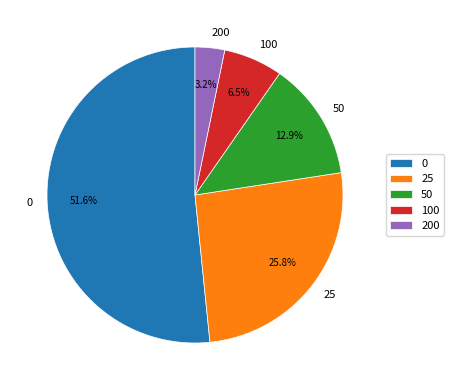

Which slice is the smallest?

200